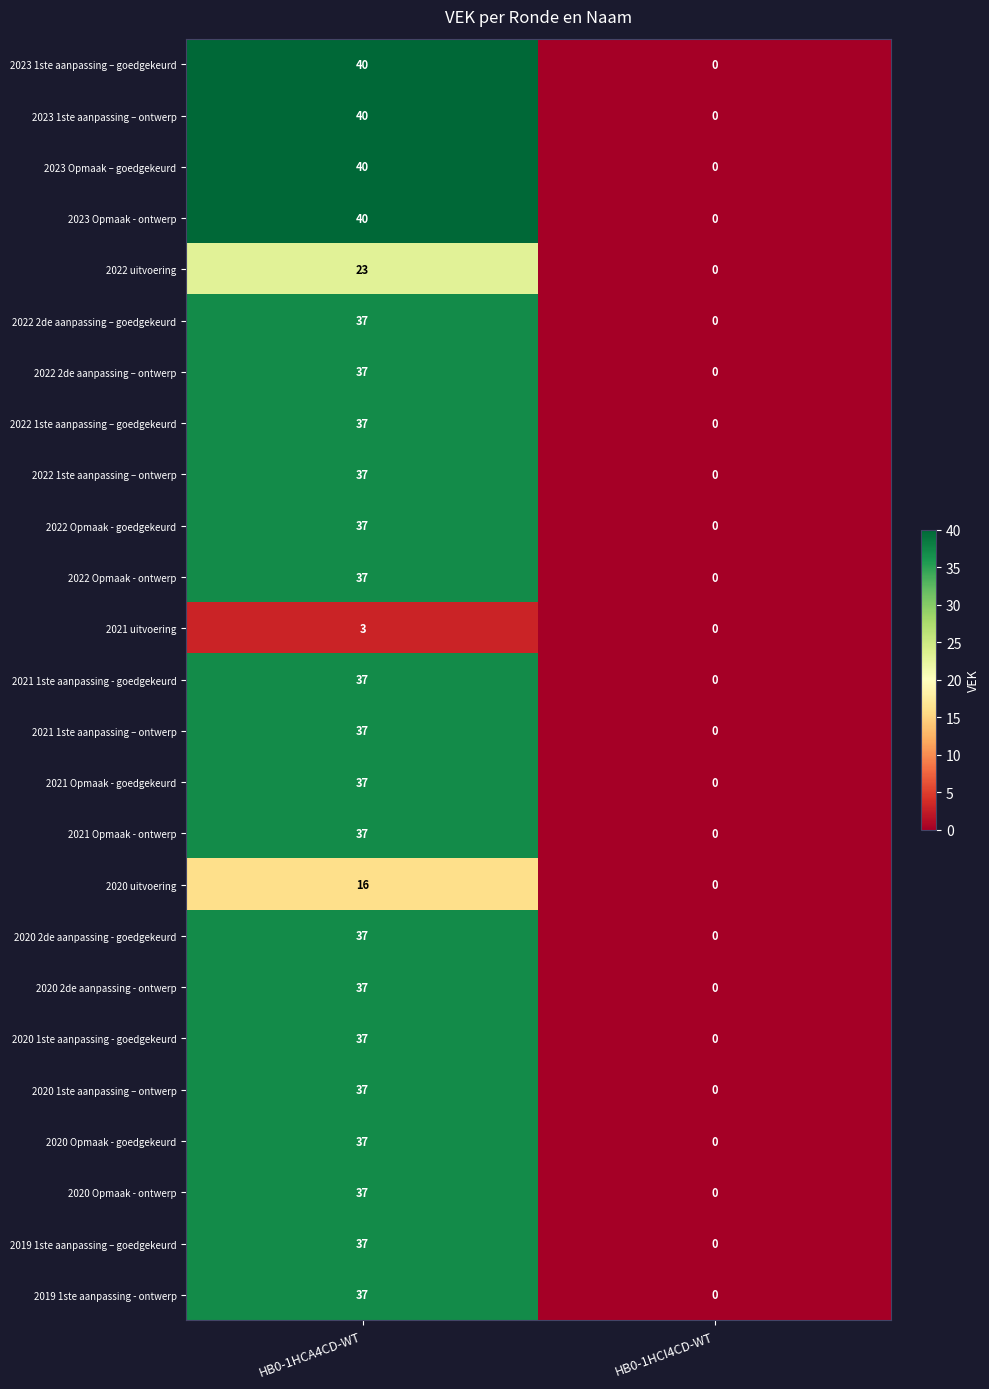

The value of 2019 1ste aanpassing - ontwerp at HB0-1HCI4CD-WT is 15. True or false?

False